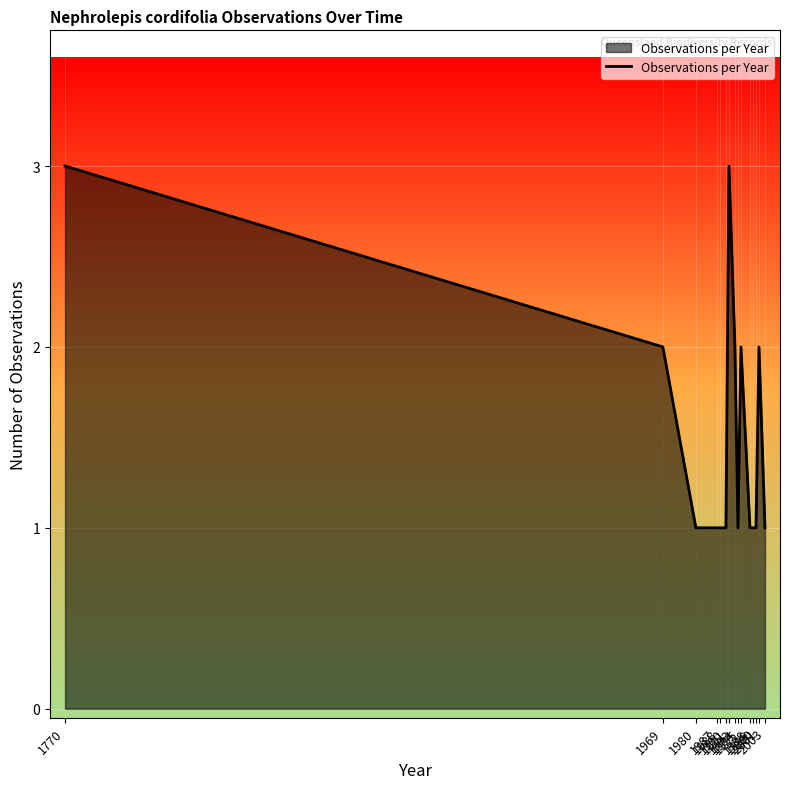

What is the greatest value displayed?

3